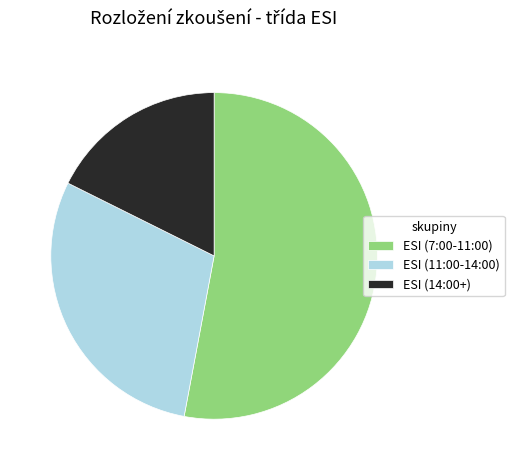

Which category has the biggest portion of the pie?

ESI (7:00-11:00)